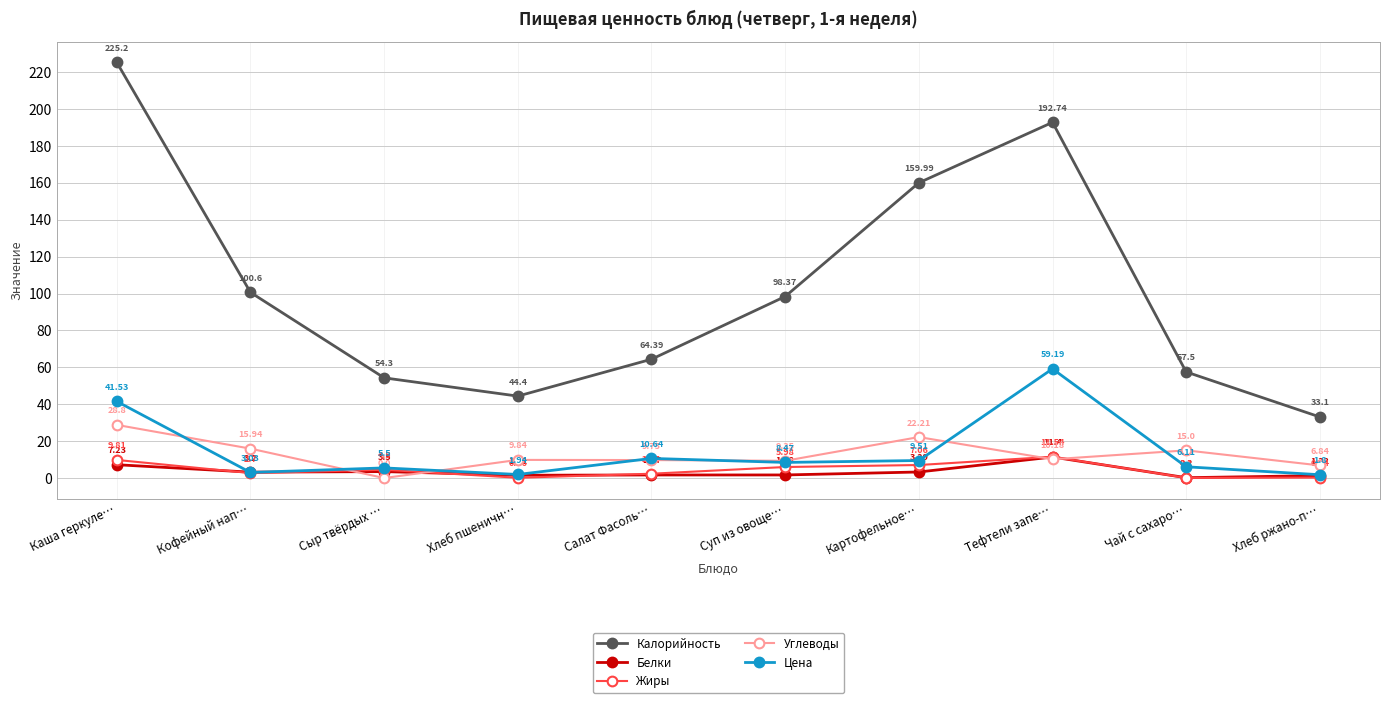

True or false: Цена and Жиры intersect in this chart.

False